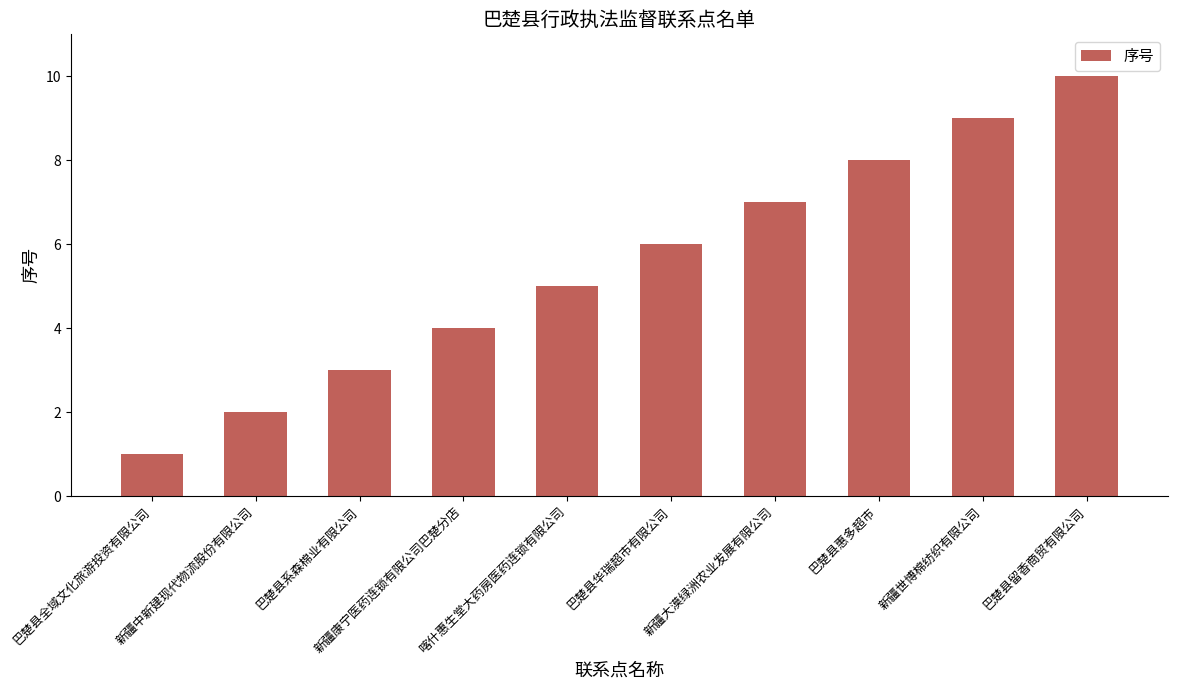

Rank the categories by value from highest to lowest.

巴楚县留香商贸有限公司, 新疆世博棉纺织有限公司, 巴楚县惠多超市, 新疆大漠绿洲农业发展有限公司, 巴楚县华瑞超市有限公司, 喀什惠生堂大药房医药连锁有限公司, 新疆康宁医药连锁有限公司巴楚分店, 巴楚县系森棉业有限公司, 新疆中新建现代物流股份有限公司, 巴楚县全域文化旅游投资有限公司